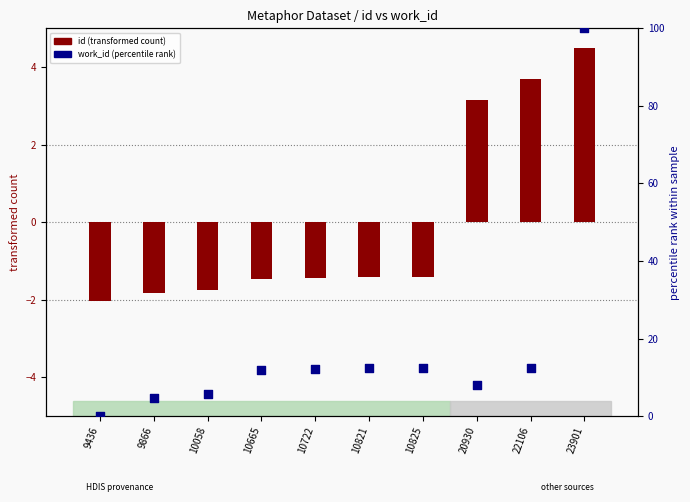

Which series contains the lowest Y value?

id (transformed count)